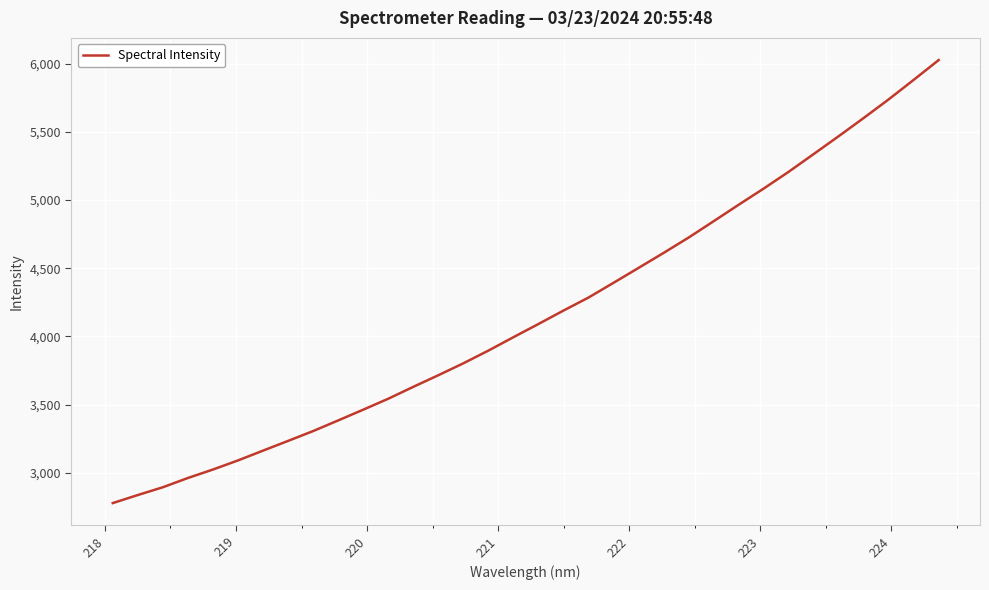

What is the difference between the maximum and minimum values?

3250.4